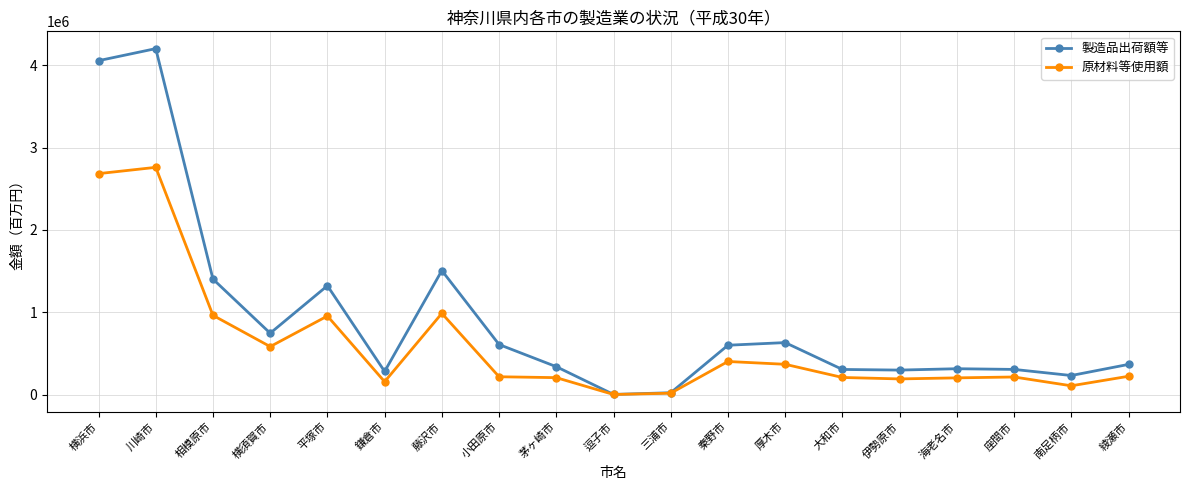

Is the value of 製造品出荷額等 at 大和市 greater than the value of 原材料等使用額 at 座間市?

Yes